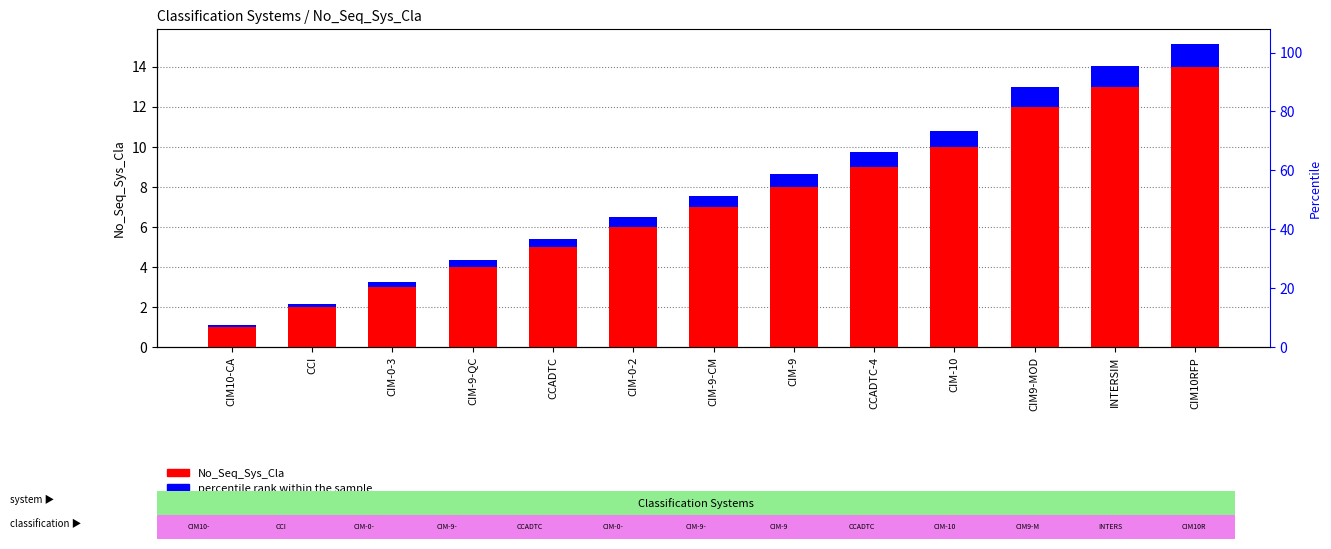

What is the sum of the No_Seq_Sys_Cla values at CIM-9-CM and CIM10-CA?

8.0